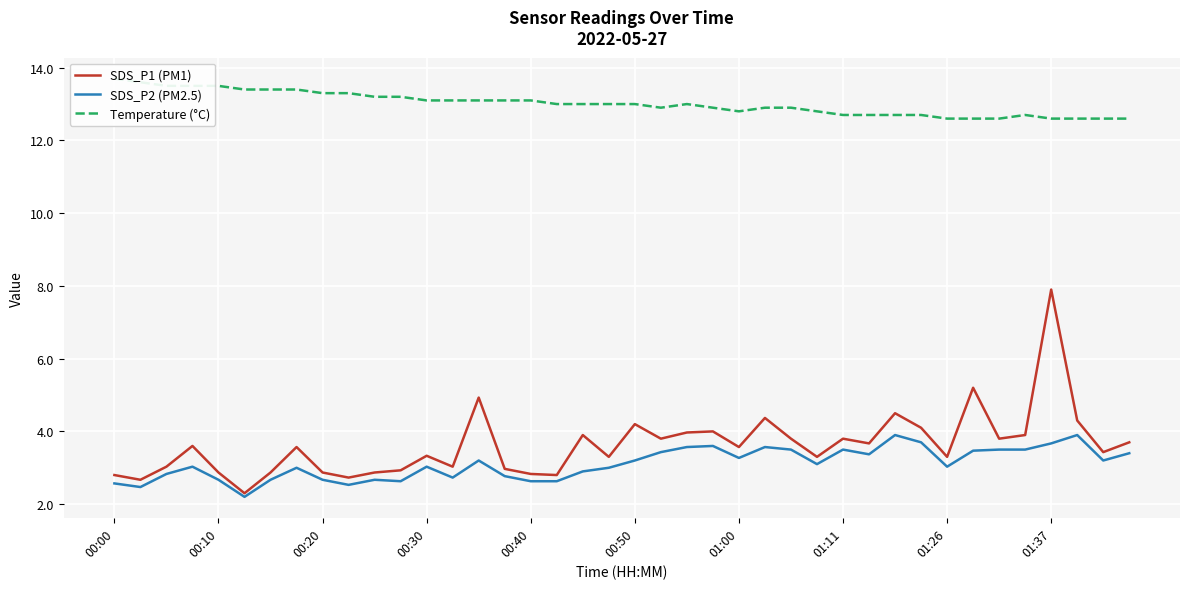

True or false: Temperature (°C) and SDS_P1 (PM1) cross at least once.

False